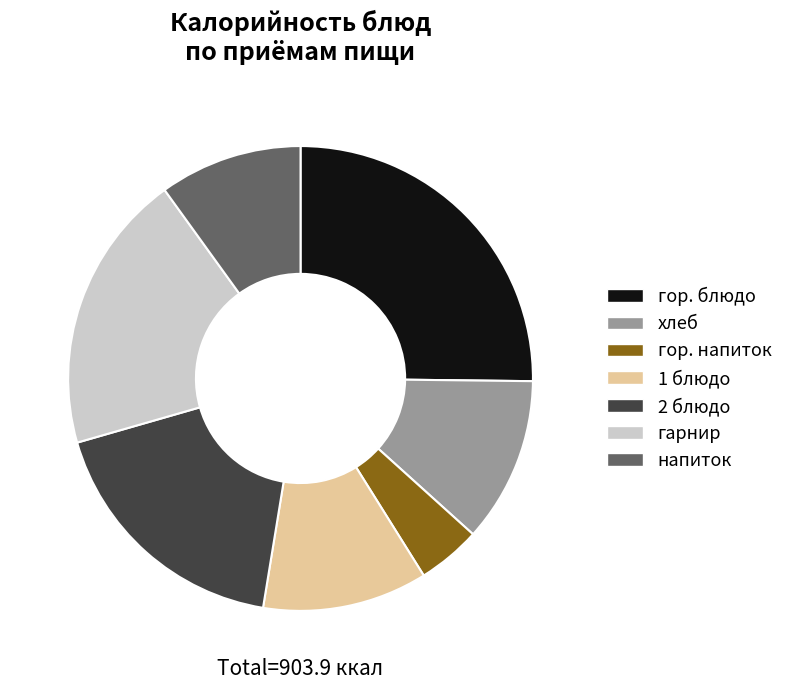

Combined, do 1 блюдо and напиток account for over 50%?

No